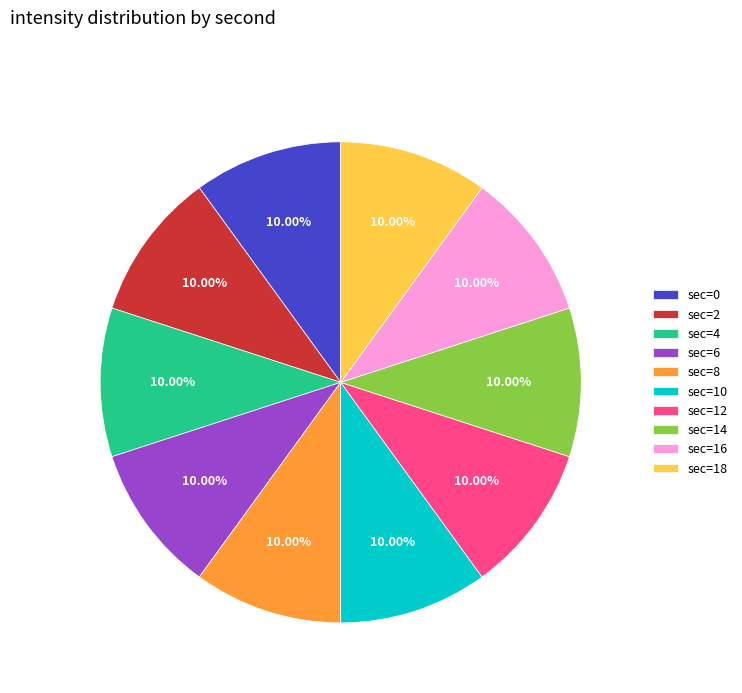

What is the ratio of the value at sec=6 to the value at sec=8?

1.0